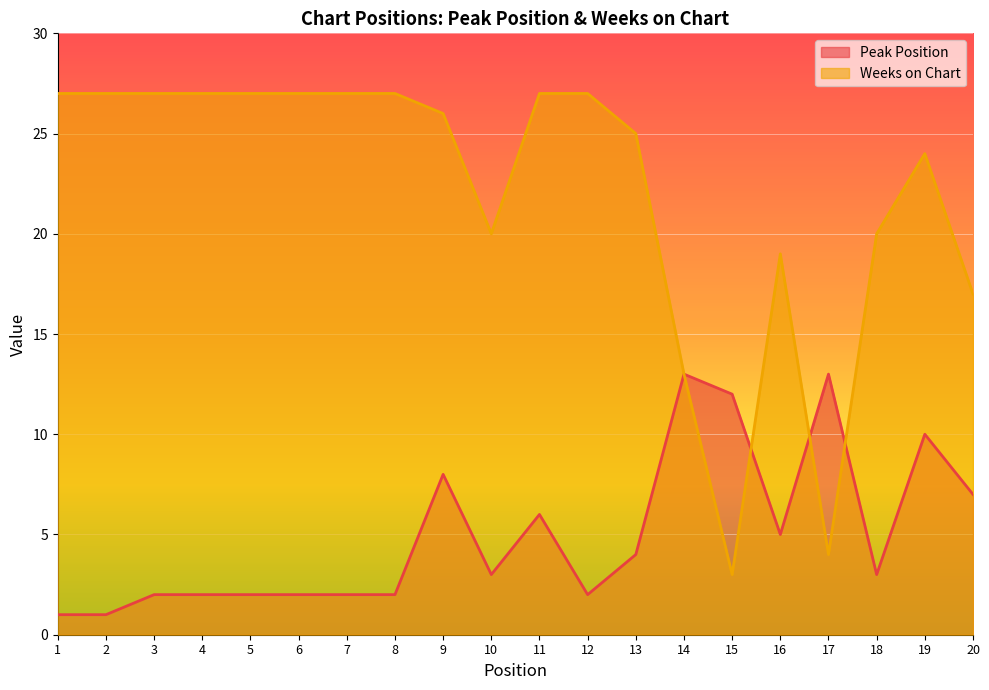

After their last crossing, which series has the higher values: Peak Position or Weeks on Chart?

Weeks on Chart